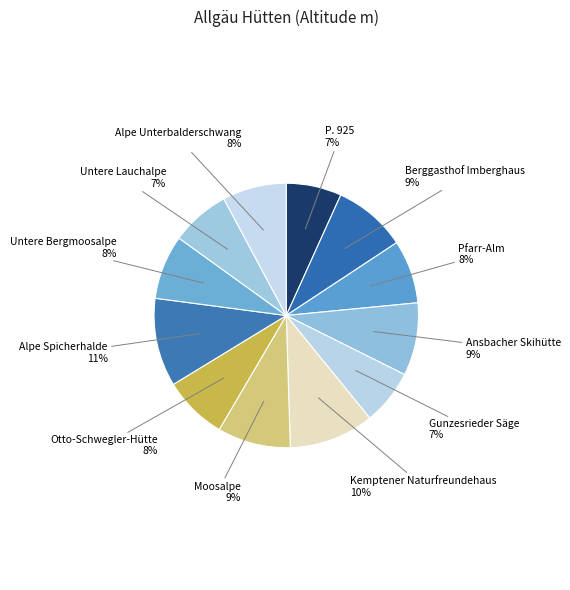

Is Gunzesrieder Säge the majority of the pie?

No